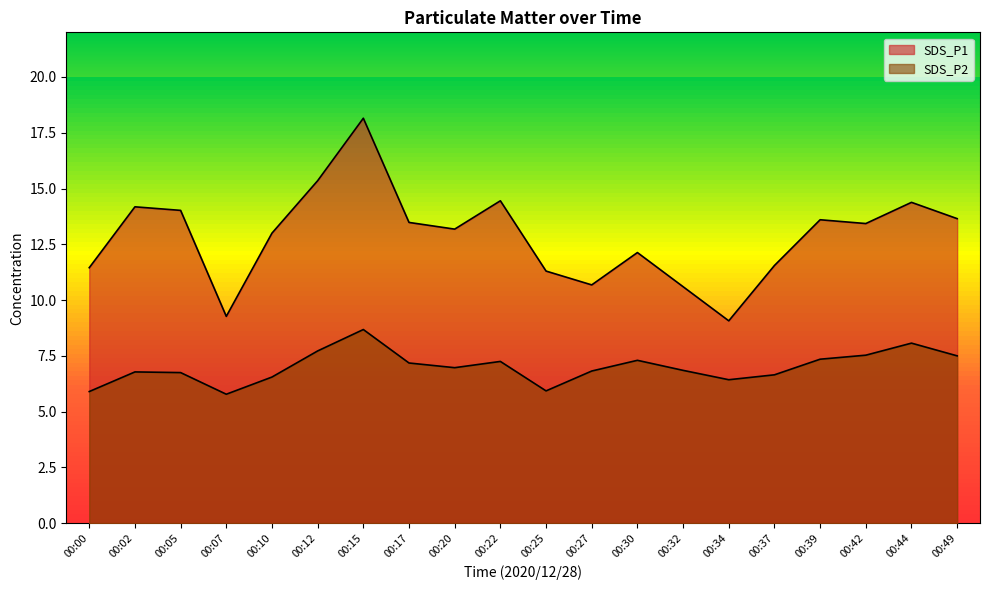

Reading left to right, extract all data points from this chart.

SDS_P1: 11.4	14.2	14.0	9.3	13.0	15.3	18.1	13.5	13.2	14.4	11.3	10.7	12.1	10.6	9.1	11.6	13.6	13.4	14.4	13.7
SDS_P2: 5.9	6.8	6.8	5.8	6.5	7.7	8.7	7.2	7.0	7.2	5.9	6.8	7.3	6.8	6.4	6.7	7.3	7.5	8.1	7.5